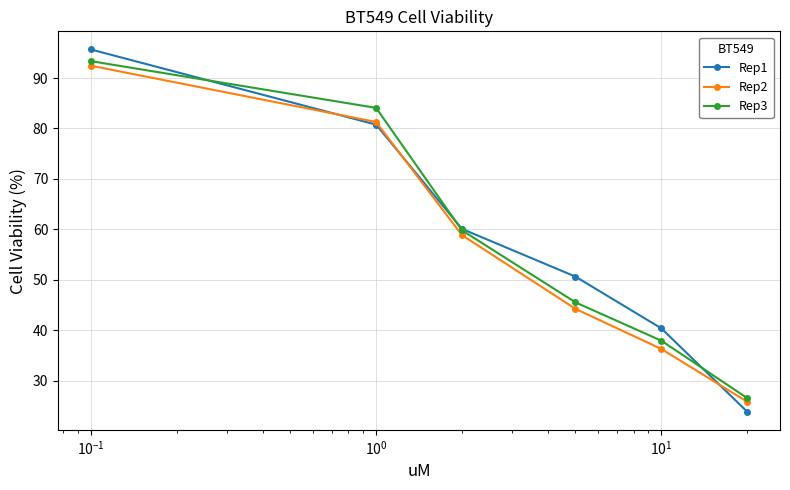

How many data points in Rep2 are less than 58?

3